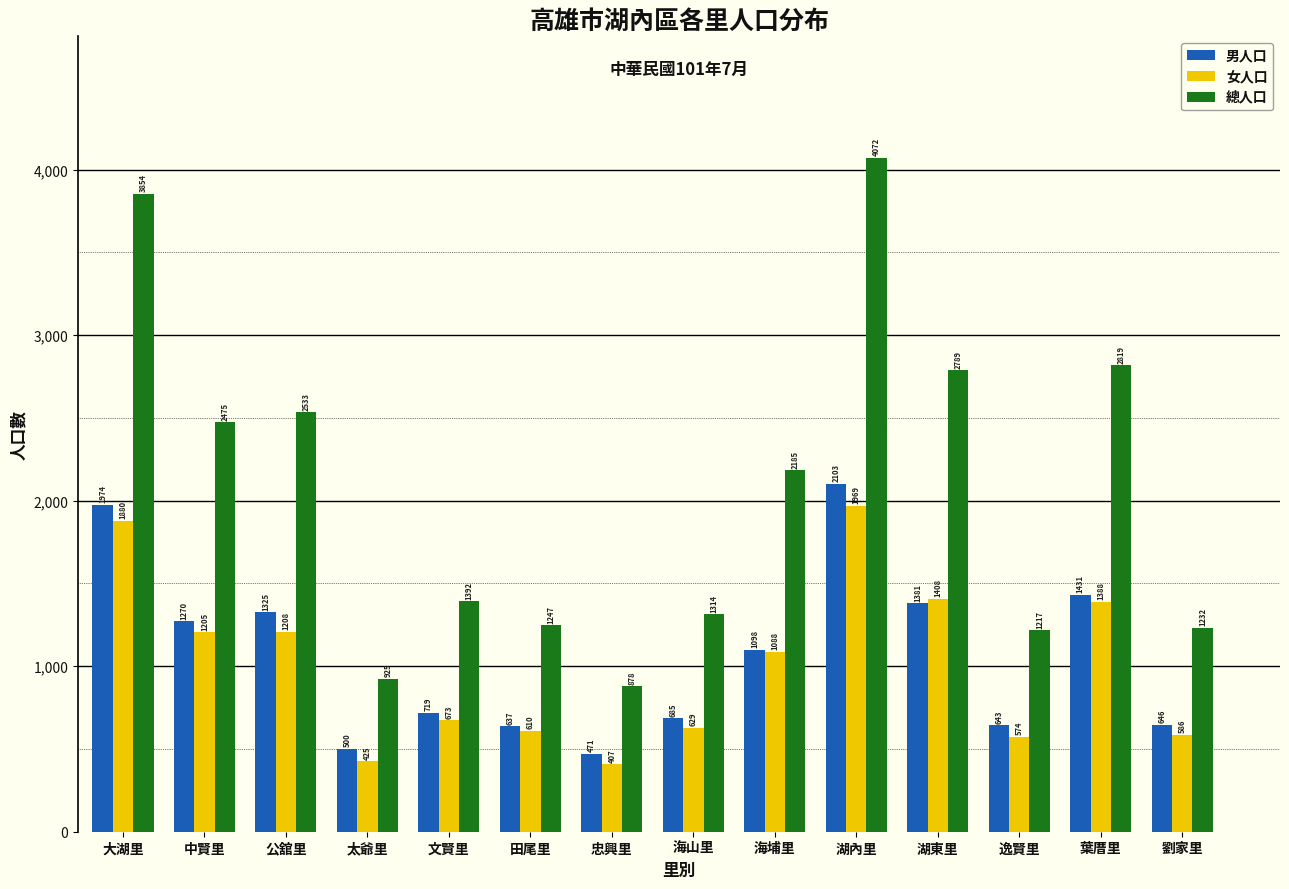

Reading left to right, list all the values displayed in this chart.

男人口: 大湖里=1974	中賢里=1270	公舘里=1325	太爺里=500	文賢里=719	田尾里=637	忠興里=471	海山里=685	海埔里=1098	湖內里=2103	湖東里=1381	逸賢里=643	葉厝里=1431	劉家里=646
女人口: 大湖里=1880	中賢里=1205	公舘里=1208	太爺里=425	文賢里=673	田尾里=610	忠興里=407	海山里=629	海埔里=1088	湖內里=1969	湖東里=1408	逸賢里=574	葉厝里=1388	劉家里=586
總人口: 大湖里=3854	中賢里=2475	公舘里=2533	太爺里=925	文賢里=1392	田尾里=1247	忠興里=878	海山里=1314	海埔里=2185	湖內里=4072	湖東里=2789	逸賢里=1217	葉厝里=2819	劉家里=1232